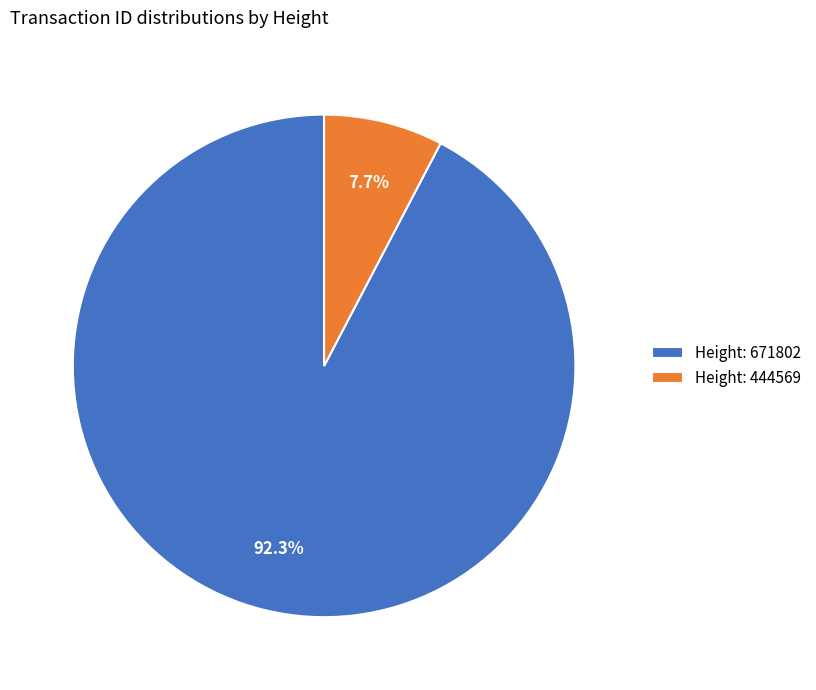

Rank the categories by value from highest to lowest.

Height: 671802, Height: 444569